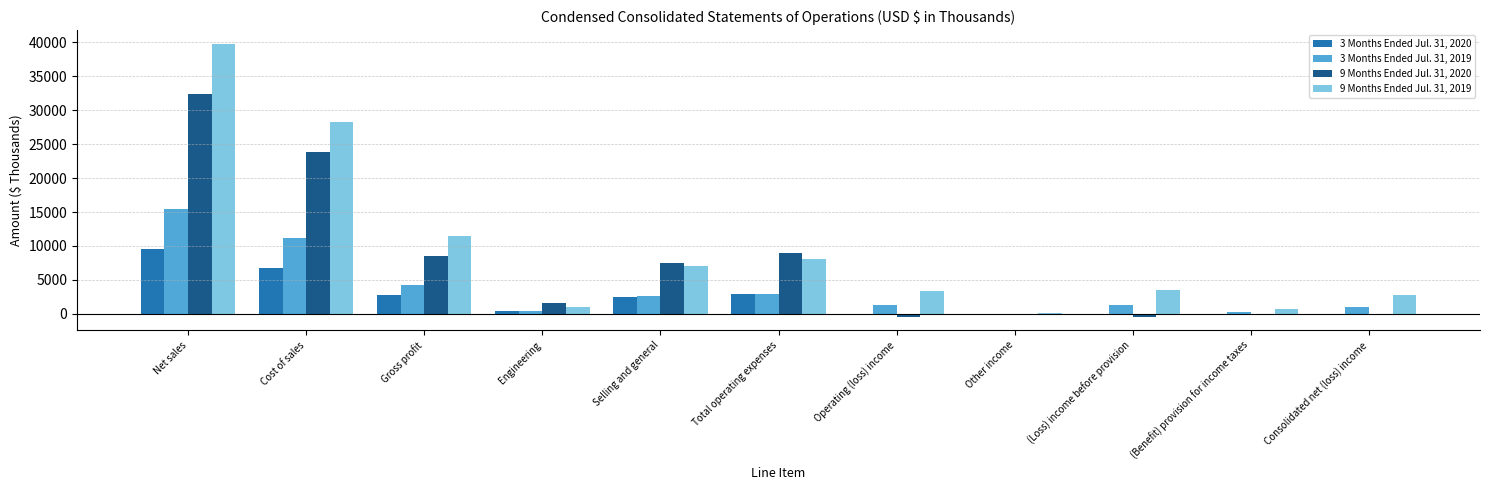

What is the total value across all series at Cost of sales?

70116